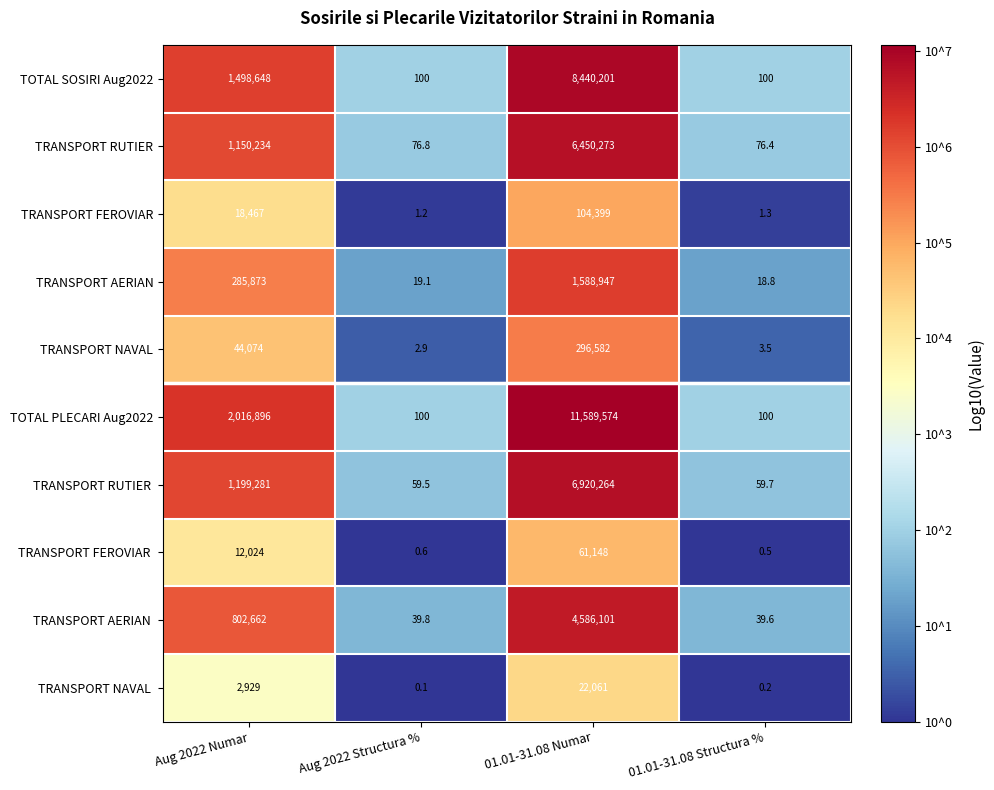

What is the maximum value shown in the chart?

11589574.0